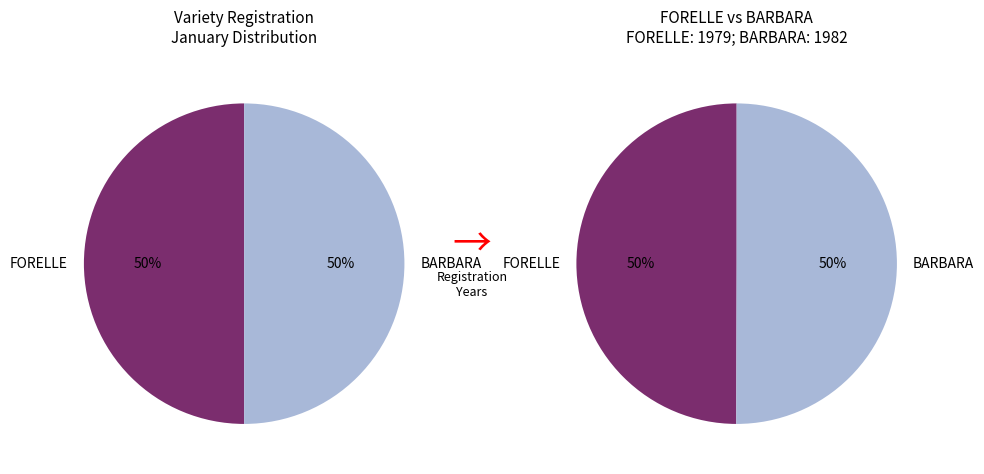

To the nearest percent, what is the average slice percentage?

50%